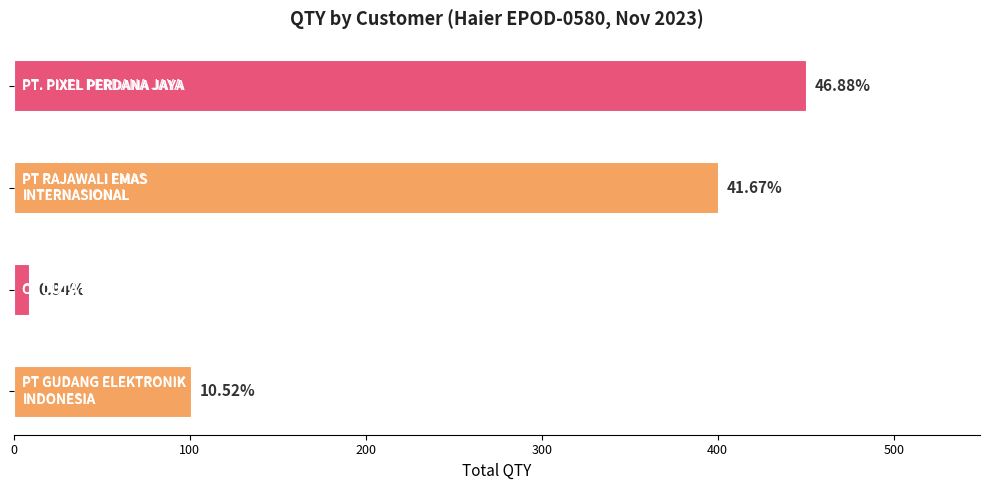

Reading left to right, transcribe all the data shown in this chart.

101	9	400	450